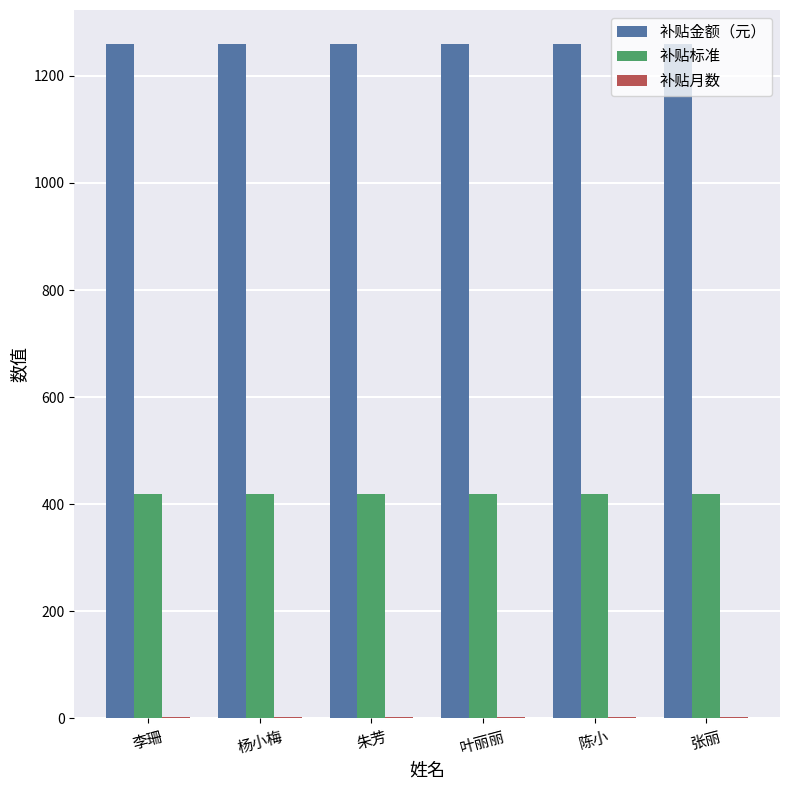

What is the maximum value shown in the chart?

1260